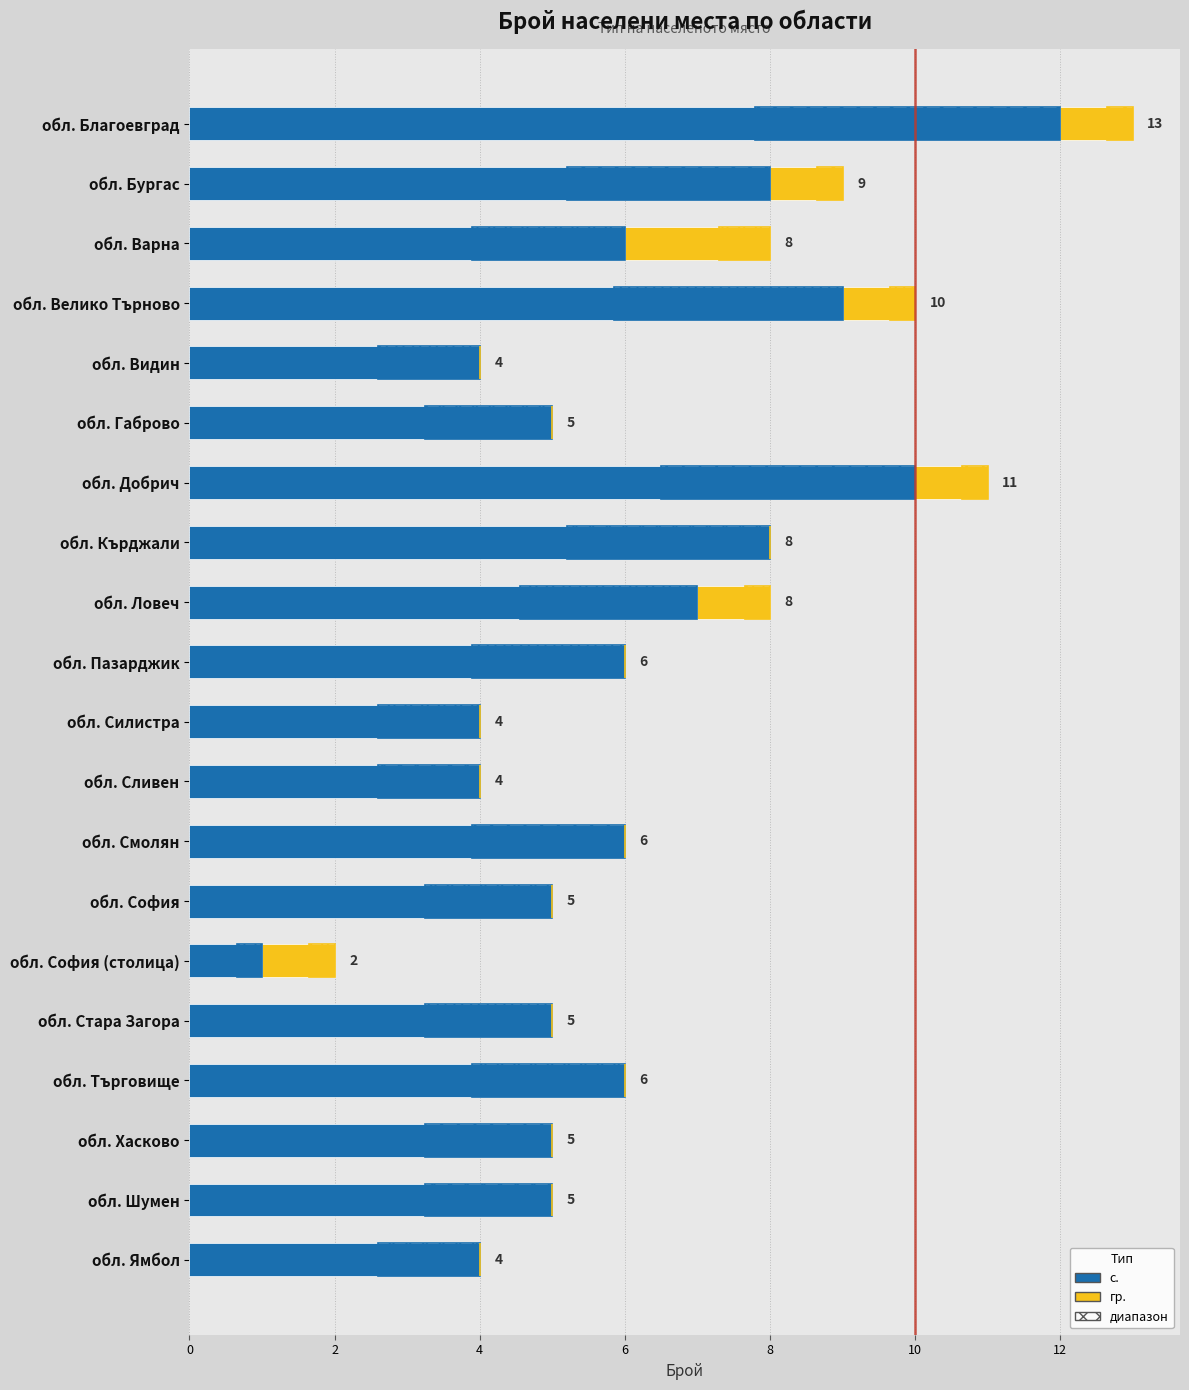

At обл. Смолян, list the series in order from largest to smallest.

с., гр.